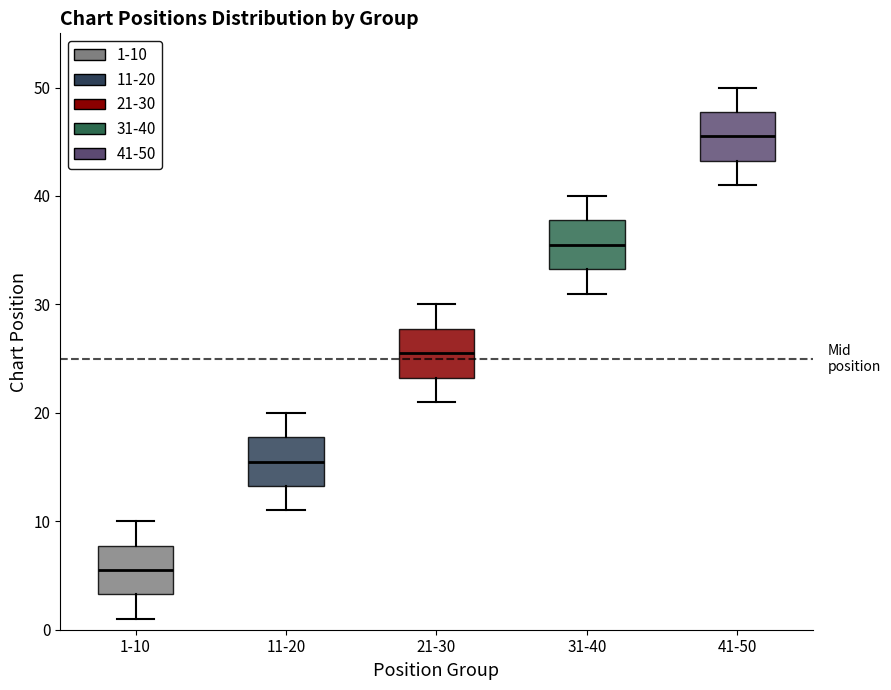

Reading left to right, transcribe this box plot: for each box, give where its median line is, the range the box spans, and where its two whiskers end, as read against the y-axis. The values are not printed on the chart, so give them approximately, as read against the axis.

1-10: median 6, box 3 to 8, whiskers 1 to 10
11-20: median 16, box 13 to 18, whiskers 11 to 20
21-30: median 26, box 23 to 28, whiskers 21 to 30
31-40: median 36, box 33 to 38, whiskers 31 to 40
41-50: median 46, box 43 to 48, whiskers 41 to 50